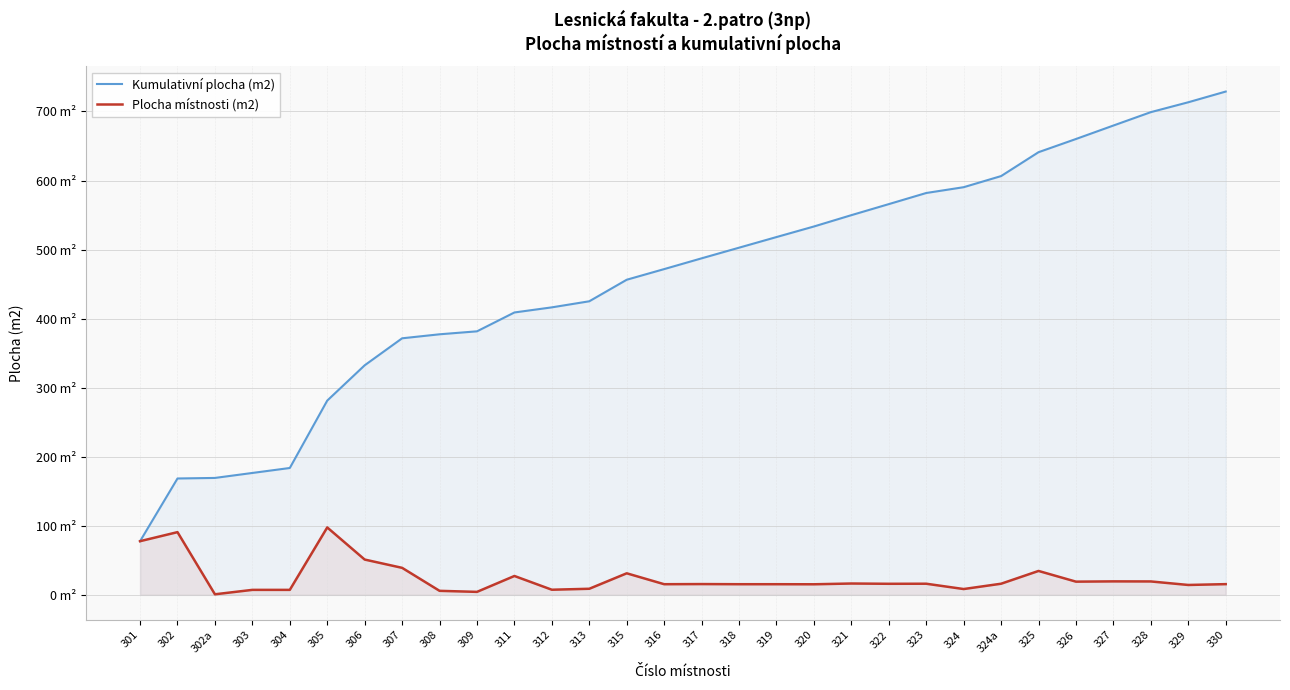

At which label does Kumulativní plocha (m2) reach its minimum?

301